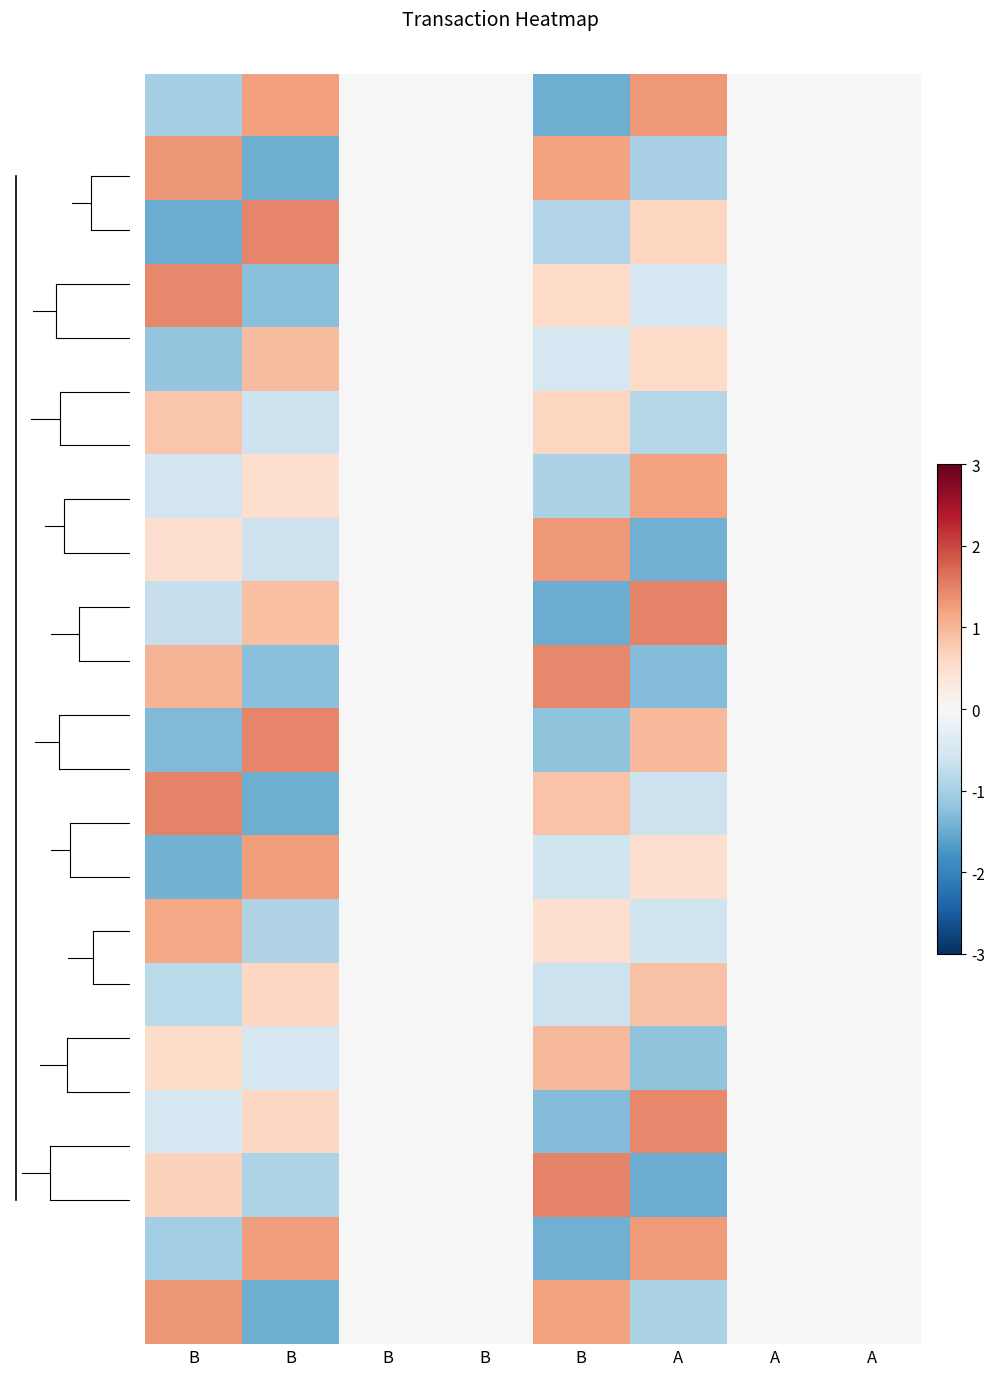

At which category does the chart reach its minimum across all series?

B